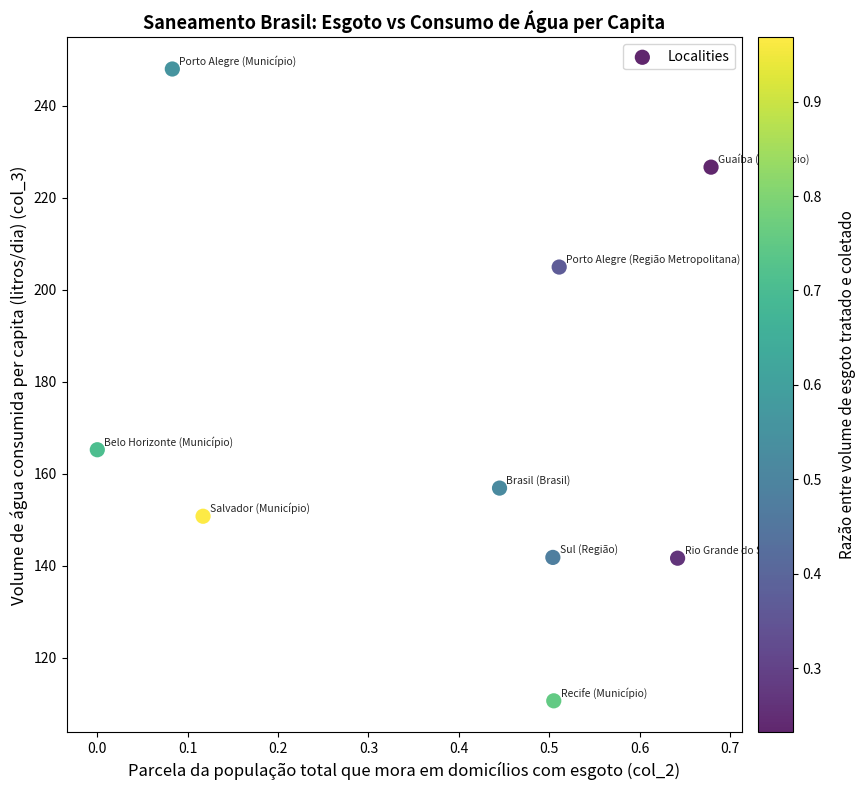

What is the average Y value?

171.9